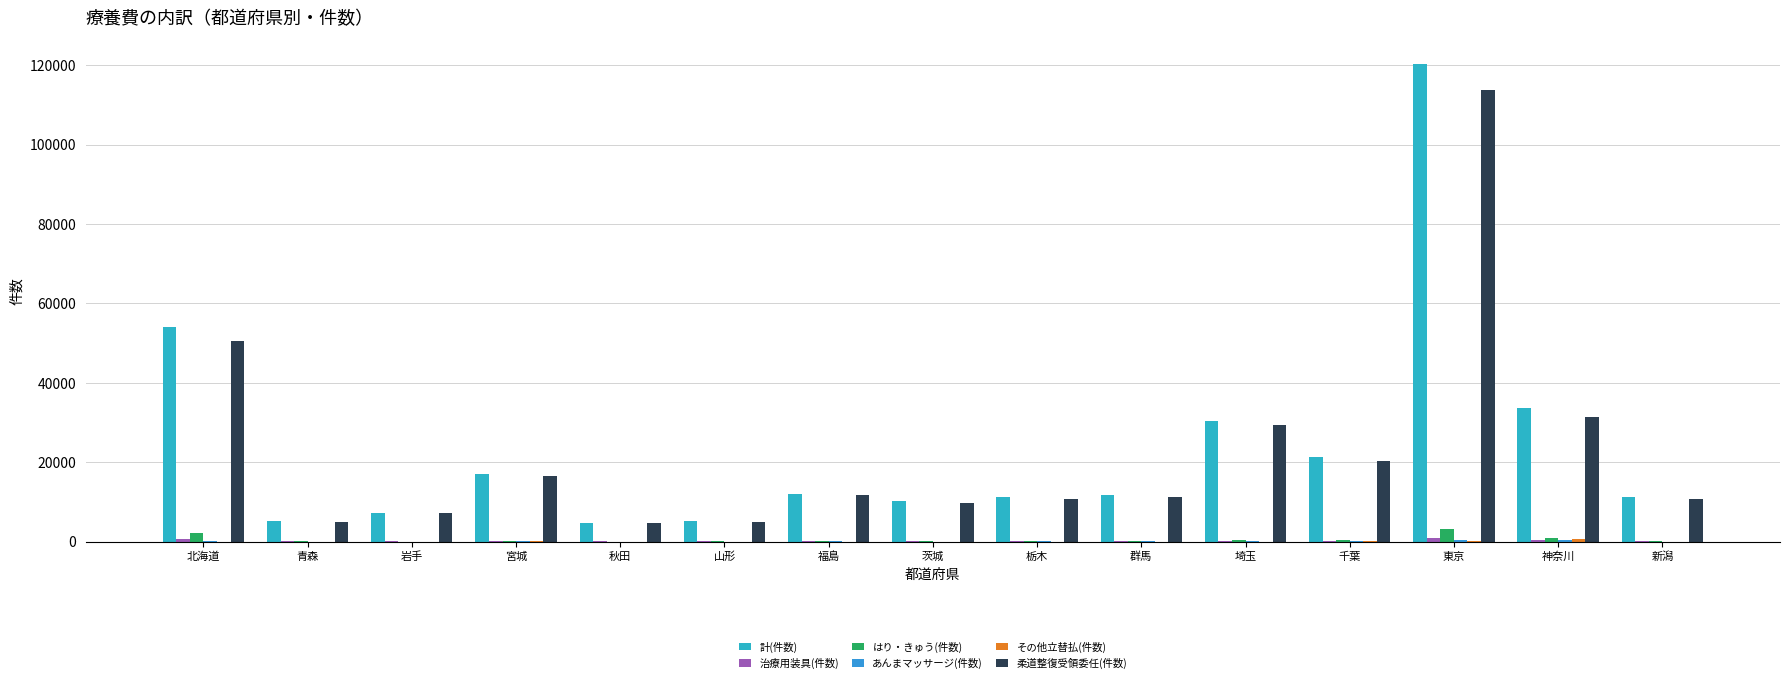

Are the bars horizontal?

No